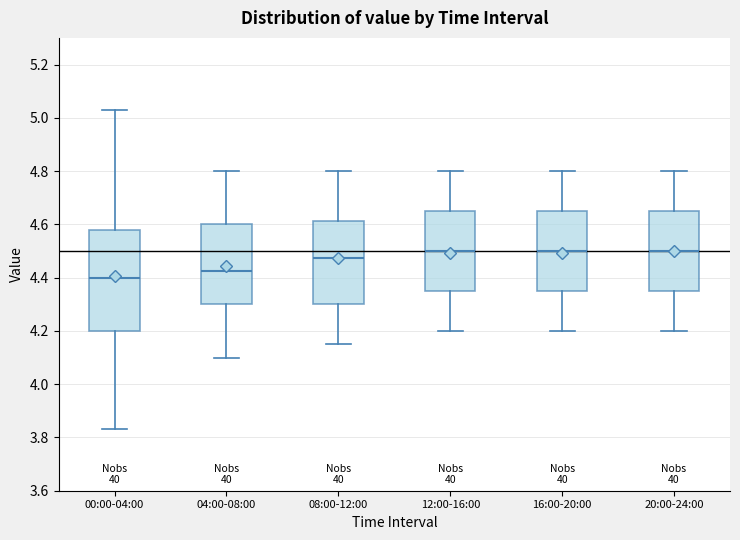

Reading left to right, read every box against the y-axis: the position of its median line, the range the box covers, and the ends of its whiskers. The values are not printed on the chart, so give them approximately, as read against the axis.

00:00-04:00: median 4.40, box 4.20 to 4.58, whiskers 3.84 to 5.04
04:00-08:00: median 4.42, box 4.30 to 4.60, whiskers 4.10 to 4.80
08:00-12:00: median 4.48, box 4.30 to 4.62, whiskers 4.16 to 4.80
12:00-16:00: median 4.50, box 4.36 to 4.66, whiskers 4.20 to 4.80
16:00-20:00: median 4.50, box 4.36 to 4.66, whiskers 4.20 to 4.80
20:00-24:00: median 4.50, box 4.36 to 4.66, whiskers 4.20 to 4.80